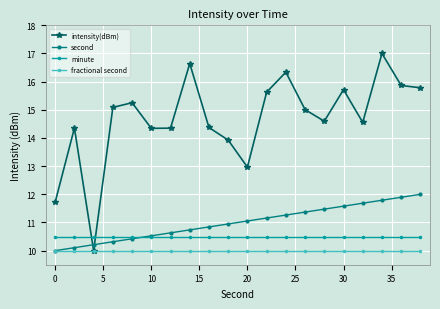

What are all the series names shown in the legend?

intensity(dBm), second, minute, fractional second